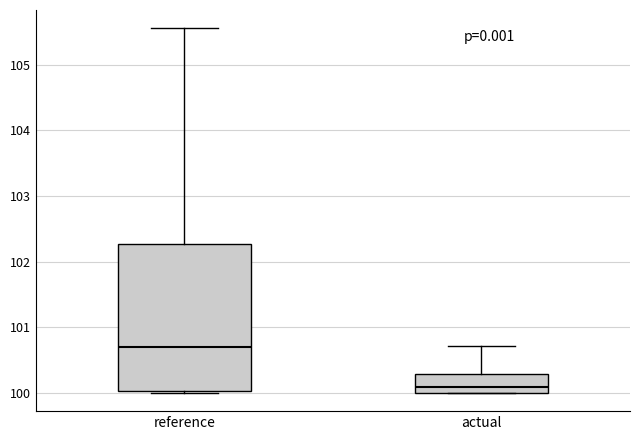

Which box's median line is the lowest?

actual